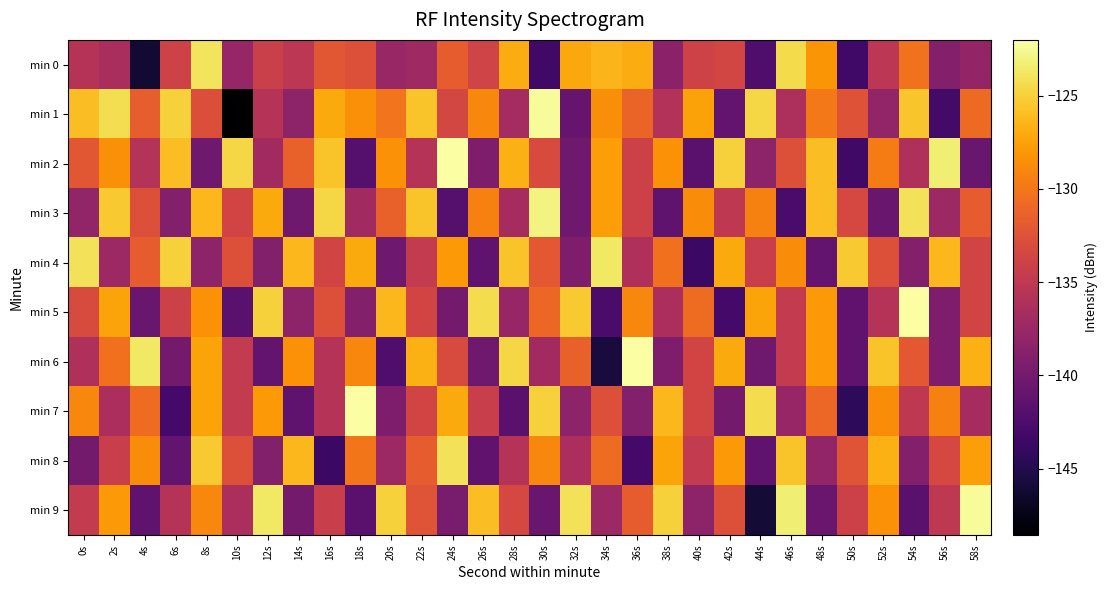

Reading left to right, transcribe all the data shown in this chart.

min 0: 0s=-135.7	2s=-136.5	4s=-146.3	6s=-133.8	8s=-124.0	10s=-137.7	12s=-134.2	14s=-135.3	16s=-132.2	18s=-132.7	20s=-137.6	22s=-137.2	24s=-131.7	26s=-133.8	28s=-126.9	30s=-143.3	32s=-127.2	34s=-126.4	36s=-126.9	38s=-138.4	40s=-133.9	42s=-133.6	44s=-142.4	46s=-124.4	48s=-128.1	50s=-143.3	52s=-135.3	54s=-130.3	56s=-139.0	58s=-138.0
min 1: 0s=-126.0	2s=-124.2	4s=-131.6	6s=-125.0	8s=-132.7	10s=-148.6	12s=-135.6	14s=-138.2	16s=-127.0	18s=-128.5	20s=-130.1	22s=-125.7	24s=-133.5	26s=-129.0	28s=-136.8	30s=-122.3	32s=-140.9	34s=-128.6	36s=-131.2	38s=-135.9	40s=-127.5	42s=-141.0	44s=-124.7	46s=-136.2	48s=-129.9	50s=-132.5	52s=-138.0	54s=-125.6	56s=-143.1	58s=-130.8
min 2: 0s=-132.1	2s=-128.5	4s=-135.8	6s=-126.0	8s=-140.3	10s=-124.7	12s=-137.0	14s=-131.3	16s=-125.7	18s=-142.0	20s=-128.3	22s=-135.7	24s=-122.0	26s=-139.3	28s=-126.7	30s=-133.0	32s=-140.3	34s=-127.7	36s=-134.0	38s=-128.3	40s=-141.7	42s=-125.0	44s=-138.3	46s=-132.7	48s=-126.0	50s=-143.3	52s=-129.7	54s=-136.0	56s=-123.3	58s=-140.7
min 3: 0s=-138.0	2s=-125.3	4s=-132.7	6s=-139.0	8s=-126.3	10s=-133.7	12s=-127.0	14s=-140.3	16s=-124.7	18s=-137.0	20s=-131.3	22s=-125.7	24s=-142.0	26s=-129.3	28s=-136.7	30s=-123.0	32s=-140.3	34s=-127.7	36s=-134.0	38s=-141.3	40s=-128.7	42s=-135.0	44s=-129.3	46s=-142.7	48s=-126.0	50s=-133.3	52s=-140.7	54s=-124.0	56s=-137.3	58s=-131.7
min 4: 0s=-124.0	2s=-137.3	4s=-131.7	6s=-125.0	8s=-138.3	10s=-132.7	12s=-139.0	14s=-126.3	16s=-133.7	18s=-127.0	20s=-140.3	22s=-134.7	24s=-128.0	26s=-141.3	28s=-125.7	30s=-132.0	32s=-139.3	34s=-123.7	36s=-136.0	38s=-130.3	40s=-143.7	42s=-127.0	44s=-134.3	46s=-128.7	48s=-141.0	50s=-125.3	52s=-132.7	54s=-139.0	56s=-126.3	58s=-133.7
min 5: 0s=-133.0	2s=-127.3	4s=-140.7	6s=-134.0	8s=-128.3	10s=-141.7	12s=-125.0	14s=-138.3	16s=-132.7	18s=-139.0	20s=-126.3	22s=-133.7	24s=-140.0	26s=-124.3	28s=-137.7	30s=-131.0	32s=-125.3	34s=-142.7	36s=-129.0	38s=-136.3	40s=-130.7	42s=-143.0	44s=-127.3	46s=-134.7	48s=-128.0	50s=-141.3	52s=-135.7	54s=-122.0	56s=-139.3	58s=-133.7
min 6: 0s=-136.0	2s=-130.3	4s=-123.7	6s=-140.0	8s=-127.3	10s=-134.7	12s=-141.0	14s=-128.3	16s=-135.7	18s=-129.0	20s=-142.3	22s=-126.7	24s=-133.0	26s=-140.3	28s=-124.7	30s=-137.0	32s=-131.3	34s=-145.7	36s=-122.0	38s=-139.3	40s=-133.7	42s=-127.0	44s=-140.3	46s=-134.7	48s=-128.0	50s=-141.3	52s=-125.7	54s=-132.0	56s=-139.3	58s=-126.7
min 7: 0s=-129.0	2s=-136.3	4s=-130.7	6s=-143.0	8s=-127.3	10s=-134.7	12s=-128.0	14s=-141.3	16s=-135.7	18s=-122.0	20s=-139.3	22s=-133.7	24s=-127.0	26s=-134.3	28s=-141.7	30s=-125.0	32s=-138.3	34s=-132.7	36s=-139.0	38s=-126.3	40s=-133.7	42s=-140.0	44s=-124.3	46s=-137.7	48s=-131.0	50s=-144.3	52s=-128.7	54s=-135.0	56s=-129.3	58s=-136.7
min 8: 0s=-140.0	2s=-134.3	4s=-128.7	6s=-141.0	8s=-125.3	10s=-132.7	12s=-139.0	14s=-126.3	16s=-143.7	18s=-130.0	20s=-137.3	22s=-131.7	24s=-124.0	26s=-141.3	28s=-135.7	30s=-129.0	32s=-136.3	34s=-130.7	36s=-143.0	38s=-127.3	40s=-134.7	42s=-128.0	44s=-141.3	46s=-125.7	48s=-138.0	50s=-132.3	52s=-126.7	54s=-139.0	56s=-133.3	58s=-127.7
min 9: 0s=-134.7	2s=-128.0	4s=-141.3	6s=-135.7	8s=-129.0	10s=-136.3	12s=-123.7	14s=-140.0	16s=-134.3	18s=-141.7	20s=-125.0	22s=-132.3	24s=-139.7	26s=-126.0	28s=-133.3	30s=-140.7	32s=-124.0	34s=-137.3	36s=-131.7	38s=-125.0	40s=-138.3	42s=-132.7	44s=-146.0	46s=-123.3	48s=-140.7	50s=-134.0	52s=-128.3	54s=-141.7	56s=-135.0	58s=-122.3